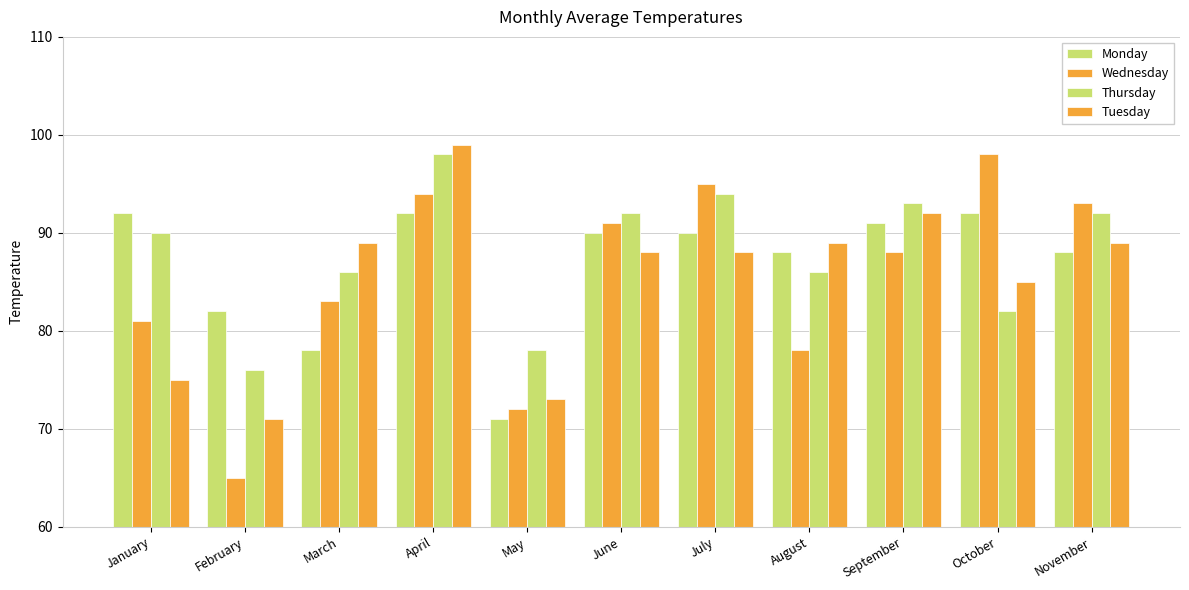

The Thursday series shows 121 at June. True or false?

False